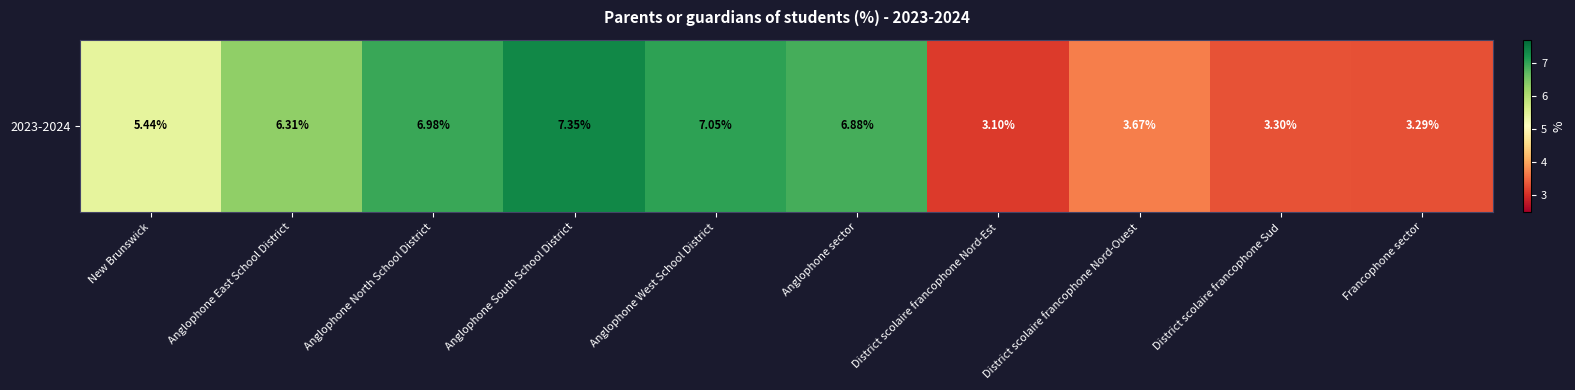

Which label corresponds to the largest value in the chart?

Anglophone South School District